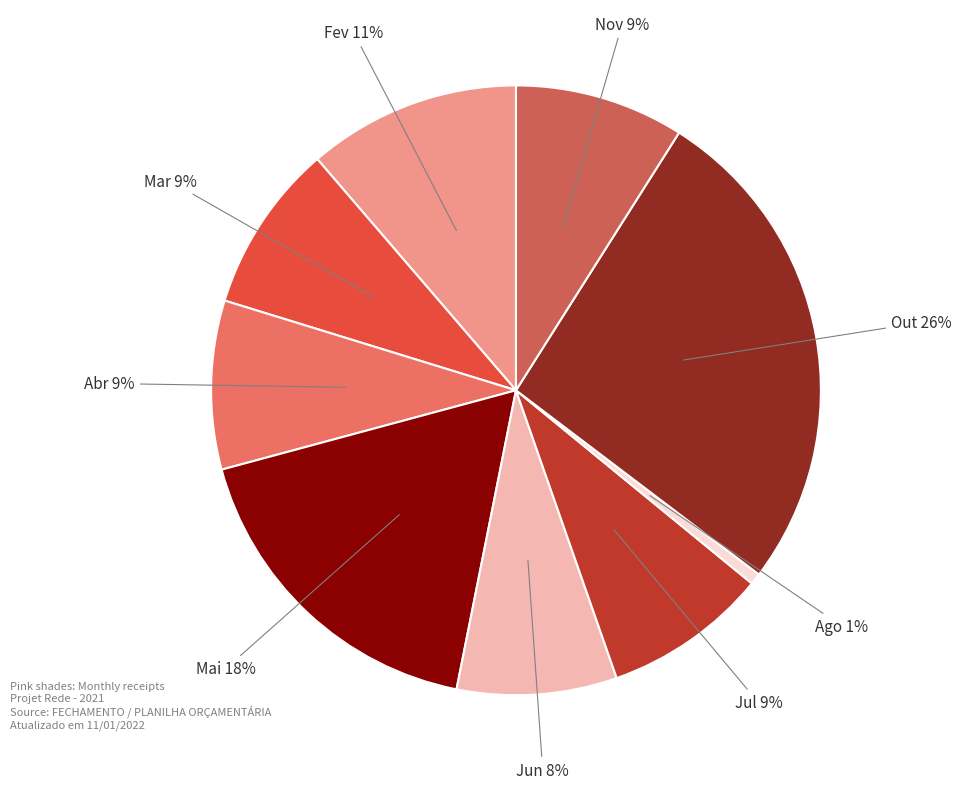

How many slices are in this pie chart?

9